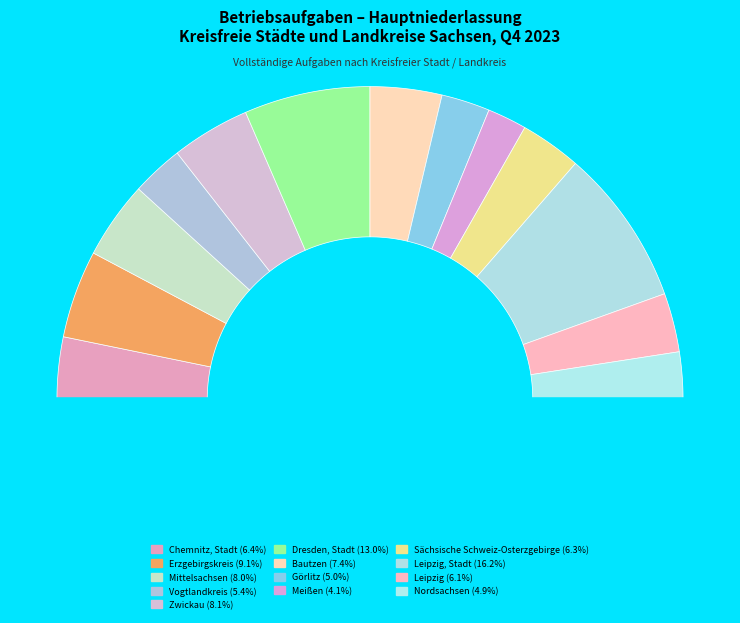

To the nearest percent, what is the difference between the largest and smallest slice percentages?

12%